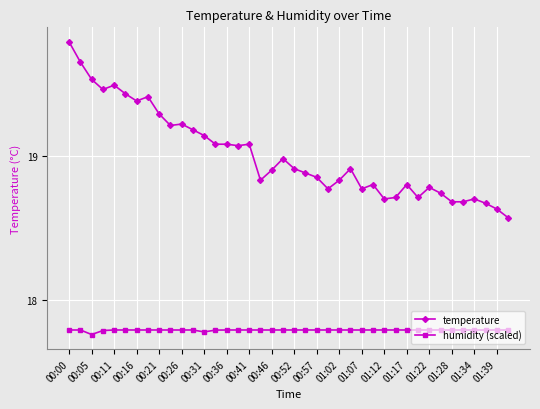

Is this an area chart (filled region under the line)?

No